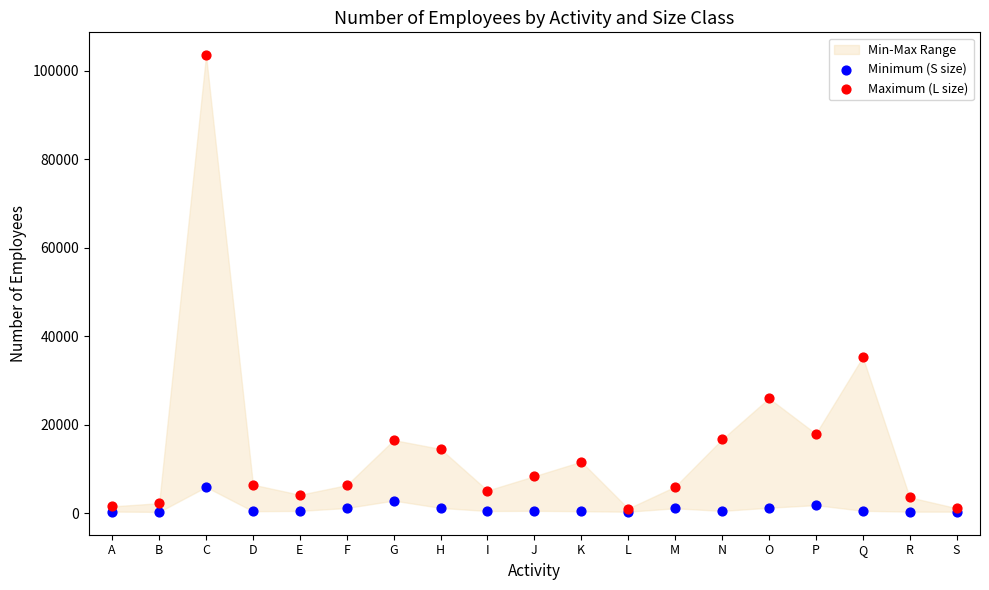

Which series reaches the maximum Y coordinate?

Maximum (L size)